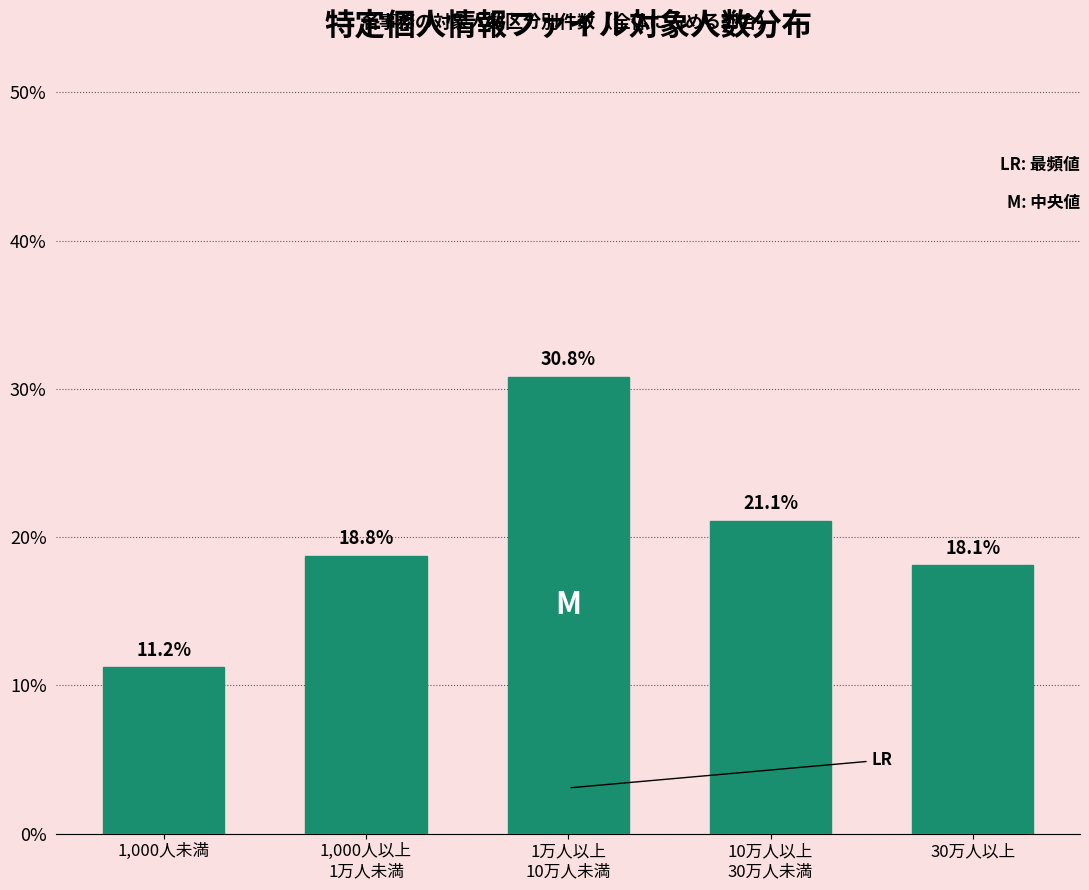

Reading left to right, transcribe all the data shown in this chart.

11.2	18.8	30.8	21.1	18.1